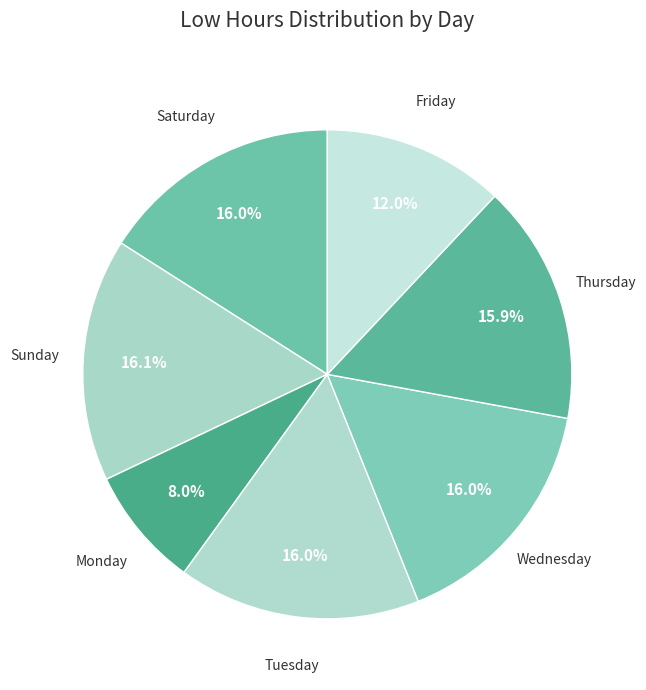

Is the sum of Tuesday and Wednesday greater than half?

No